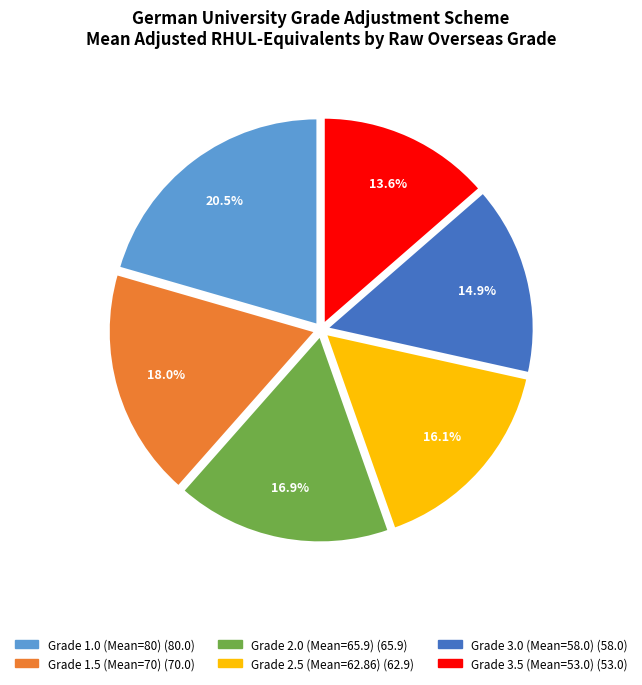

Is there any slice that represents more than half of the pie?

No